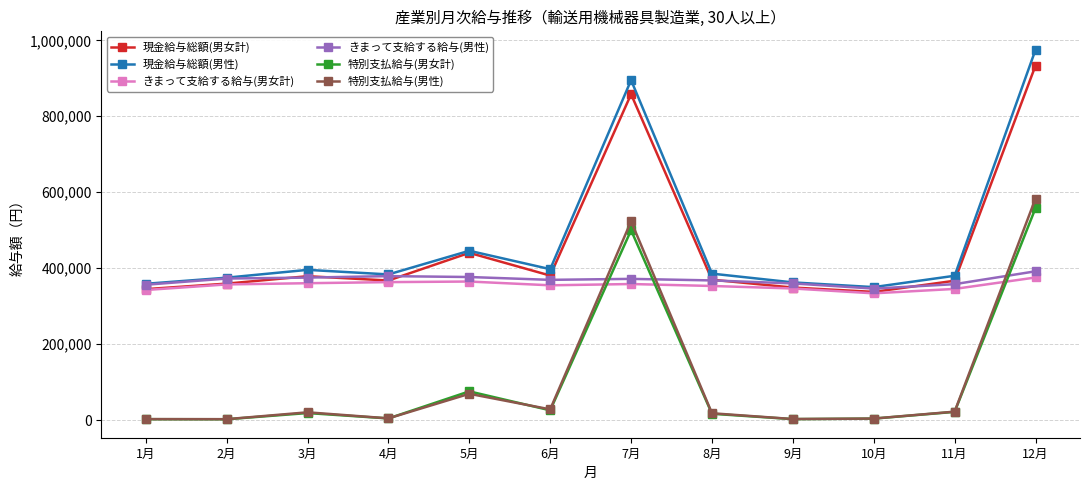

Which label corresponds to the largest value in the chart?

12月